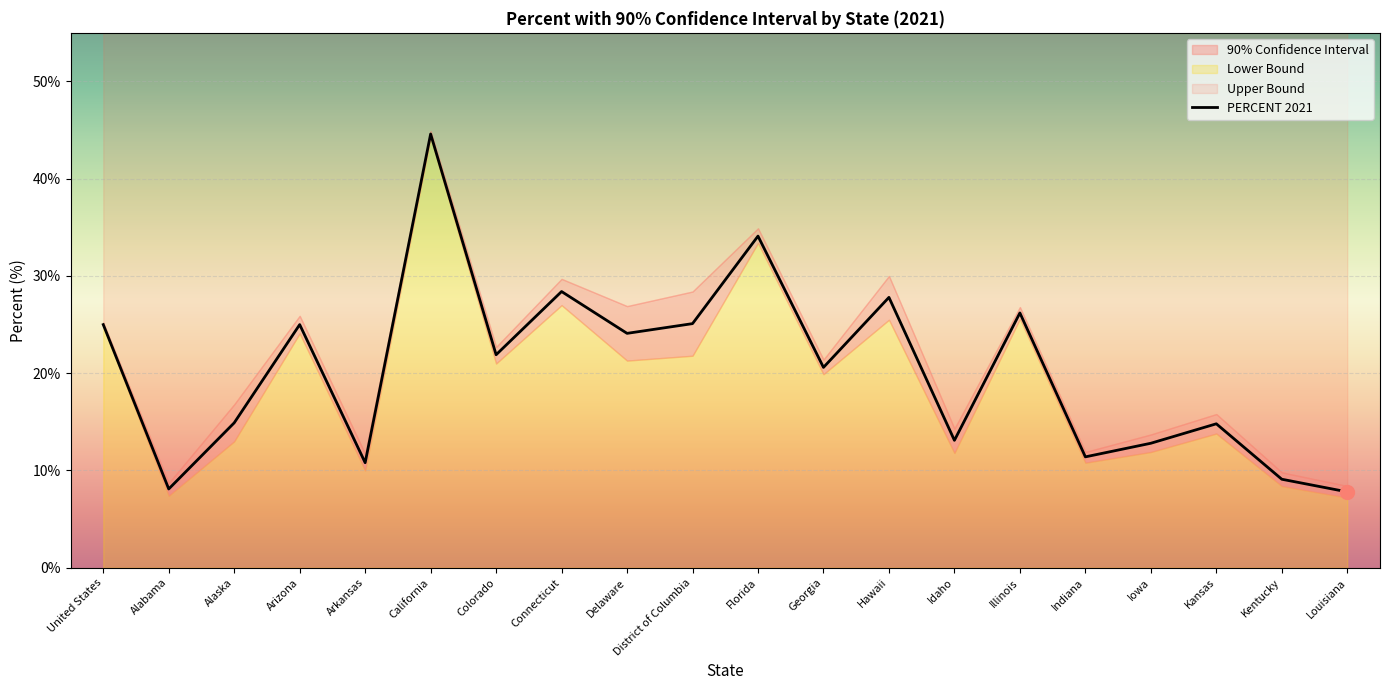

The chart shows a value of 26.2 at Illinois. True or false?

True